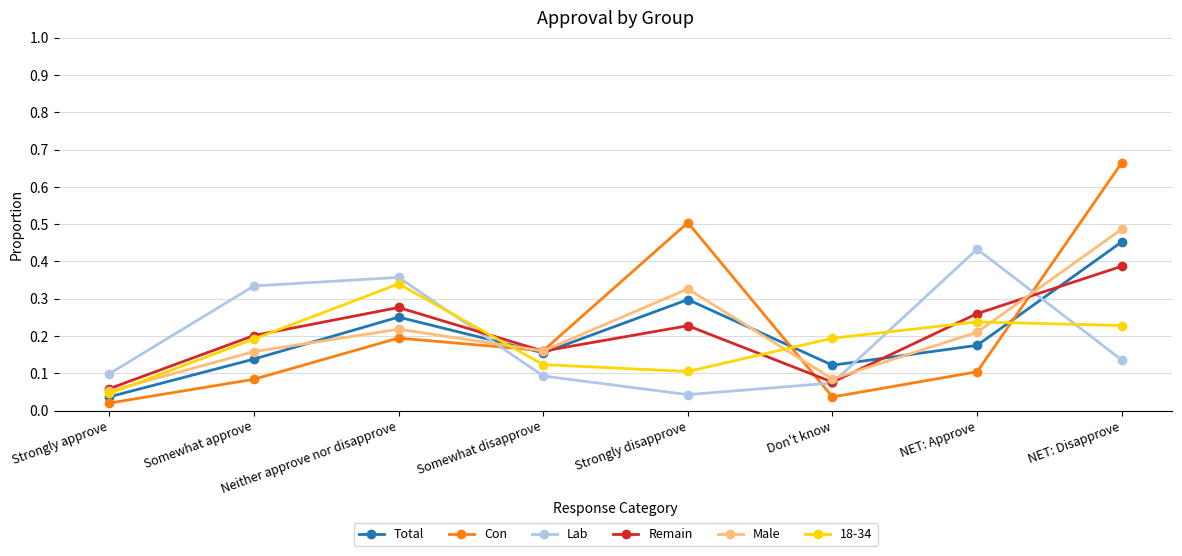

How many interior local peaks does the Total series have?

2